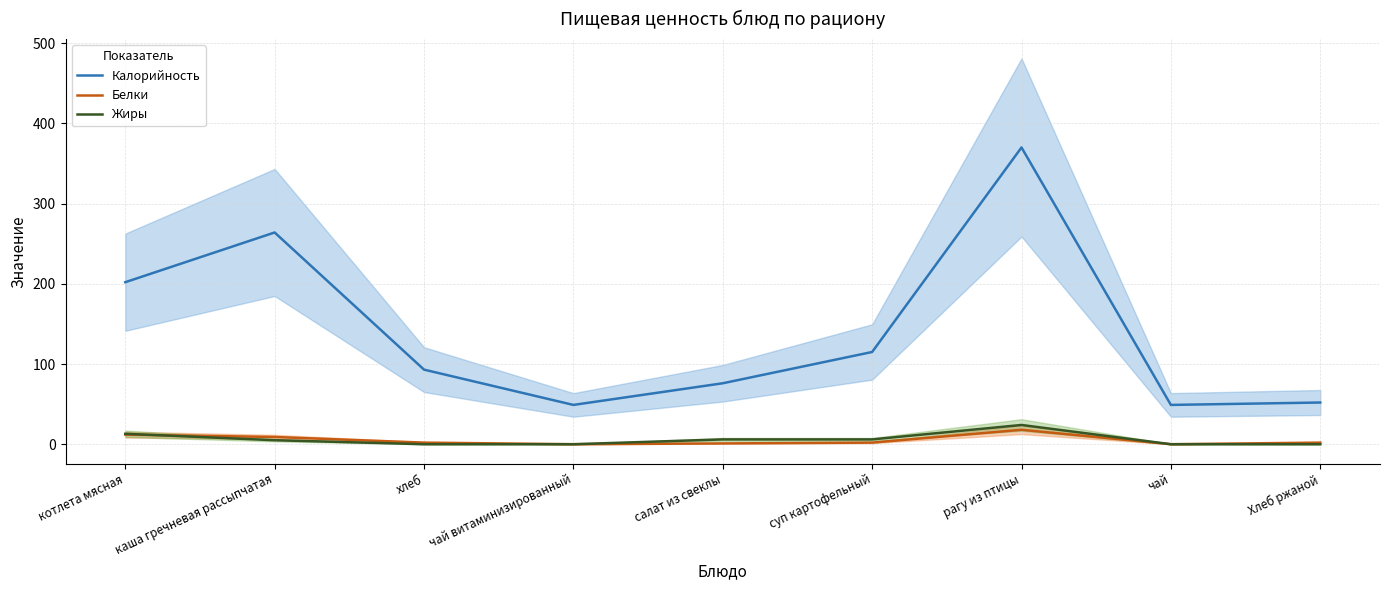

Which category has the highest value across all series?

рагу из птицы